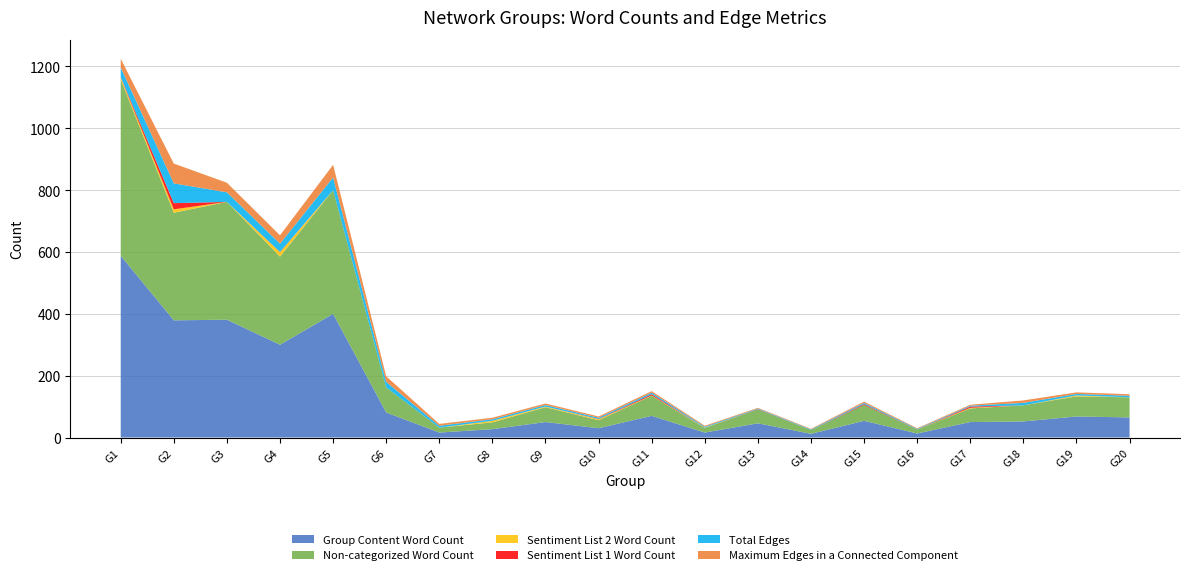

Reading left to right, list all the values displayed in this chart.

Group Content Word Count: G1=588	G2=379	G3=381	G4=300	G5=400	G6=81	G7=16	G8=27	G9=50	G10=30	G11=70	G12=16	G13=46	G14=12	G15=54	G16=13	G17=50	G18=52	G19=68	G20=65
Non-categorized Word Count: G1=570	G2=348	G3=381	G4=285	G5=400	G6=81	G7=16	G8=22	G9=48	G10=26	G11=65	G12=15	G13=45	G14=12	G15=51	G16=13	G17=44	G18=52	G19=65	G20=65
Sentiment List 2 Word Count: G1=6	G2=11	G3=0	G4=14	G5=0	G6=0	G7=0	G8=5	G9=2	G10=3	G11=1	G12=1	G13=0	G14=0	G15=0	G16=0	G17=2	G18=0	G19=3	G20=0
Sentiment List 1 Word Count: G1=2	G2=20	G3=0	G4=1	G5=0	G6=0	G7=0	G8=0	G9=0	G10=1	G11=4	G12=0	G13=1	G14=0	G15=3	G16=0	G17=4	G18=0	G19=0	G20=0
Total Edges: G1=31	G2=64	G3=31	G4=27	G5=41	G6=18	G7=6	G8=5	G9=5	G10=4	G11=5	G12=3	G13=2	G14=2	G15=4	G16=2	G17=3	G18=8	G19=5	G20=5
Maximum Edges in a Connected Component: G1=28	G2=64	G3=31	G4=27	G5=41	G6=18	G7=6	G8=5	G9=5	G10=4	G11=5	G12=3	G13=2	G14=2	G15=4	G16=2	G17=3	G18=8	G19=5	G20=5